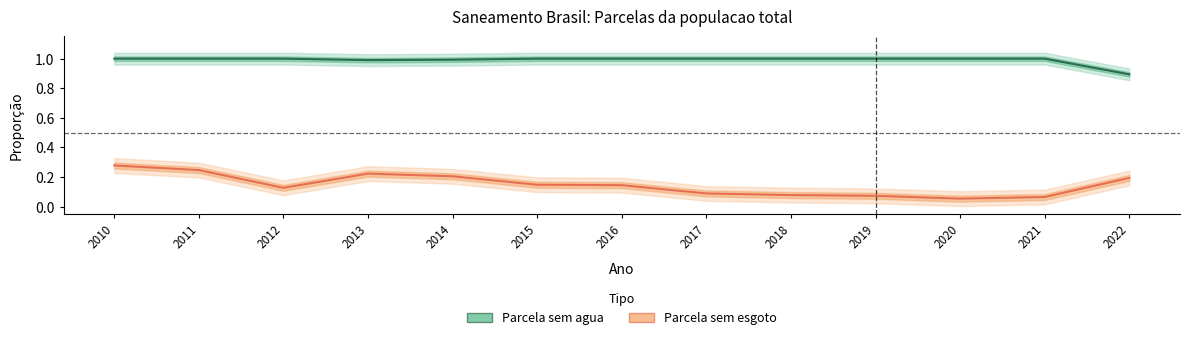

What is the sum of the Parcela sem esgoto values at 2010 and 2018?

0.4